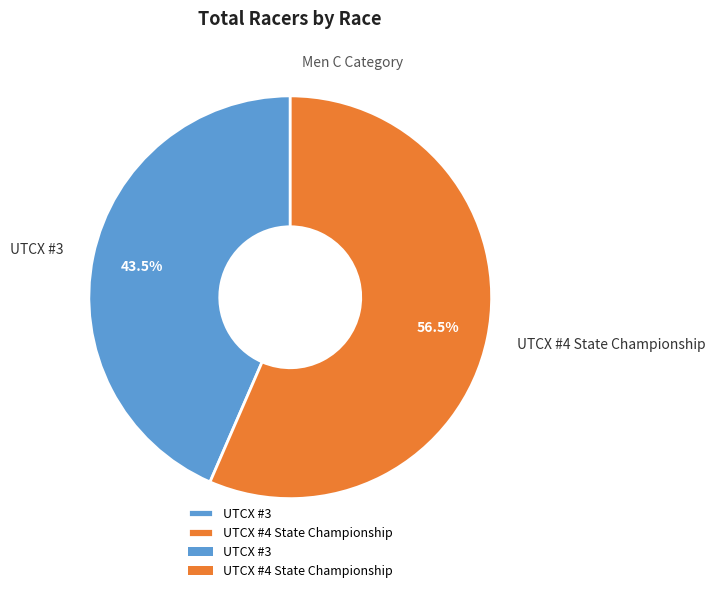

What portion of the pie excludes UTCX #3?

56.5%